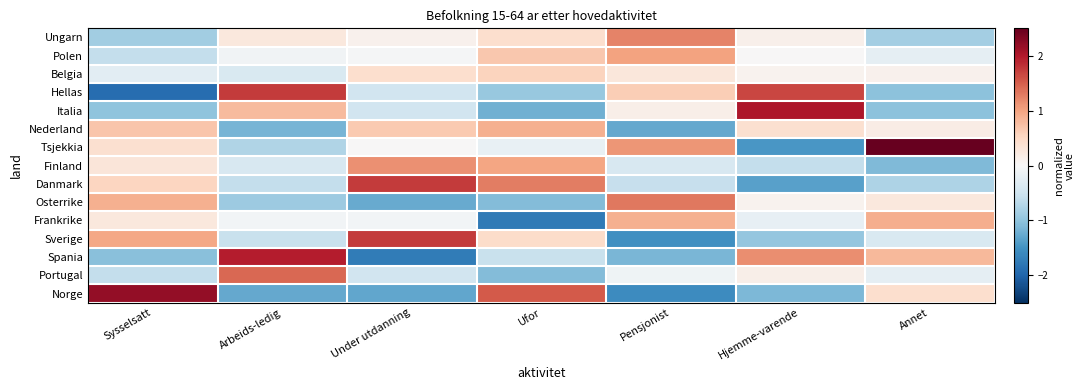

Which category has the highest value across all series?

Annet